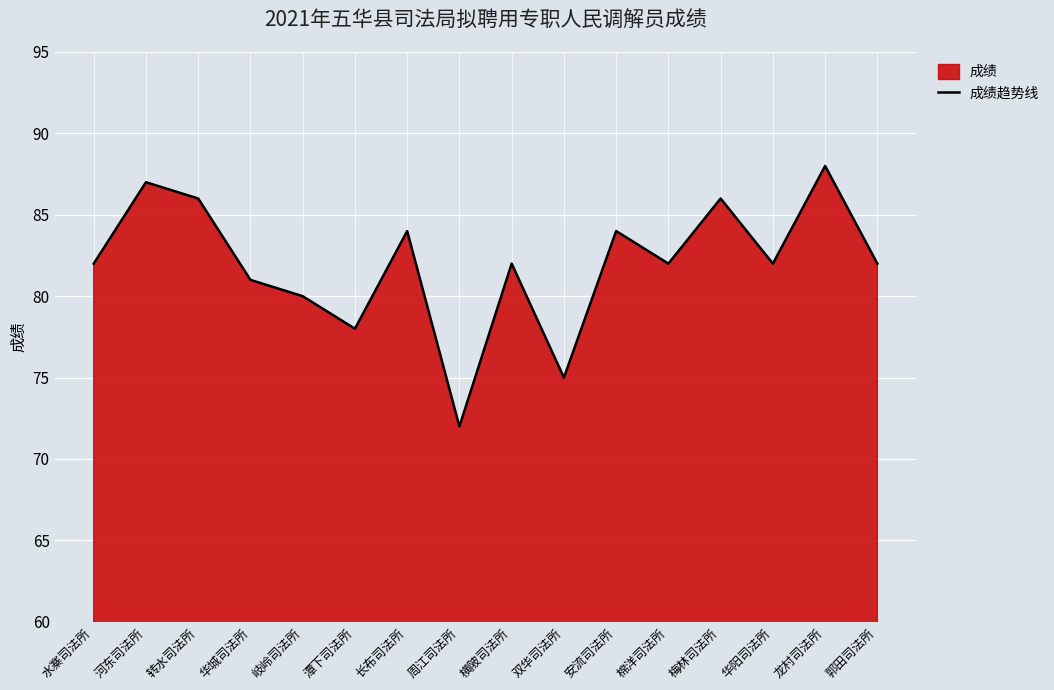

Which has a higher value, 棉洋司法所 or 双华司法所?

棉洋司法所